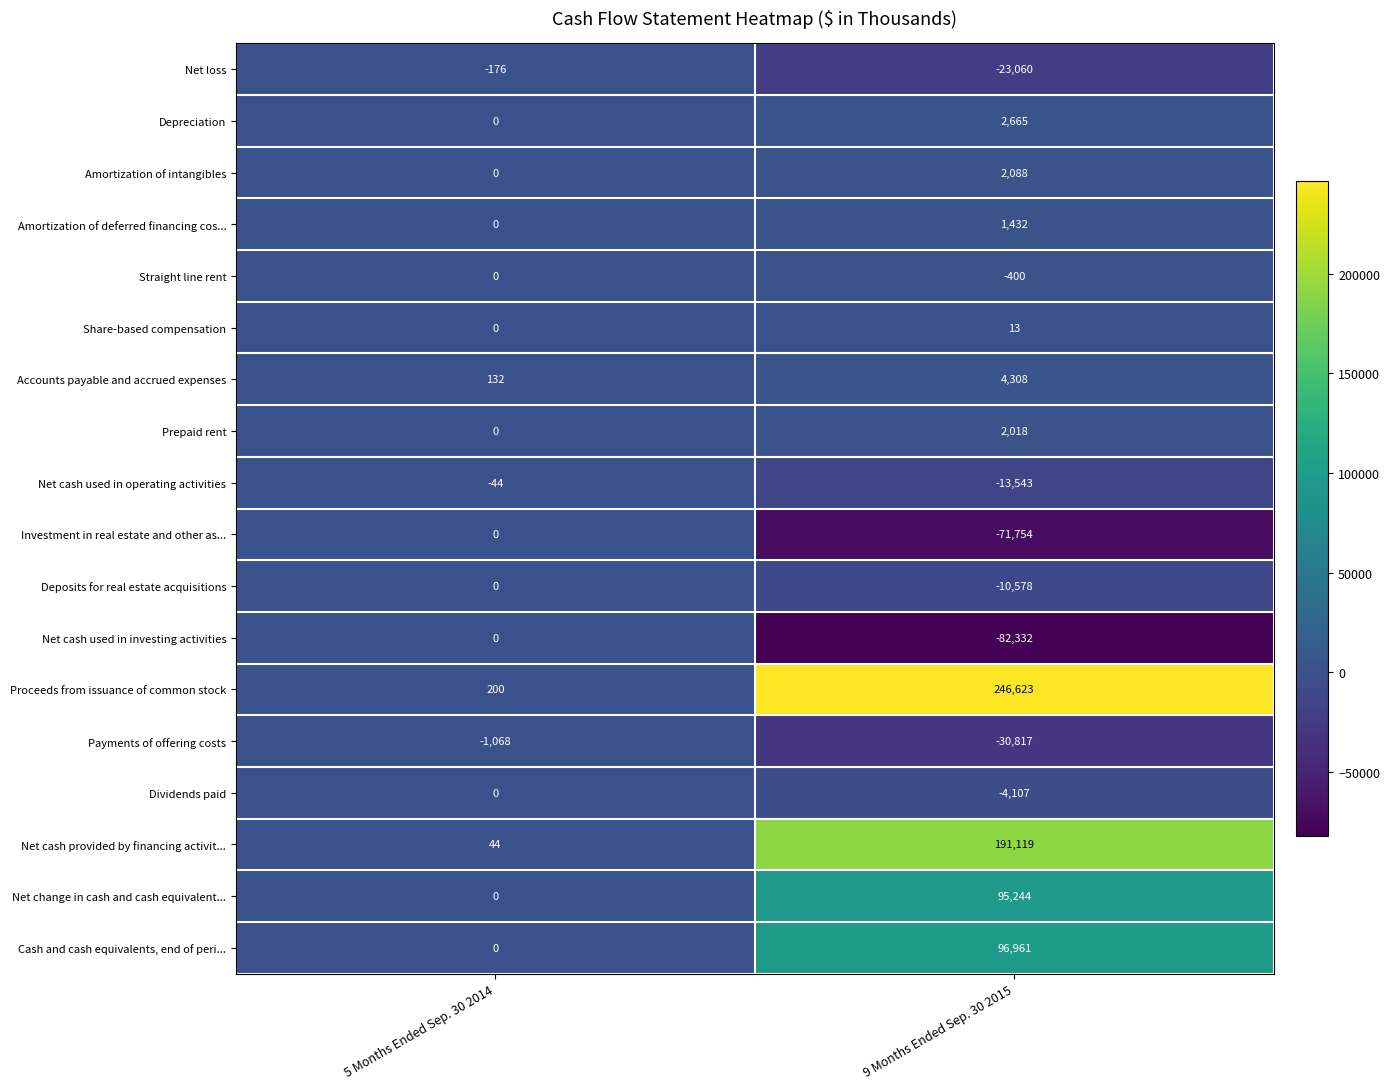

Which series changed the most between 5 Months Ended Sep. 30 2014 and 9 Months Ended Sep. 30 2015?

Proceeds from issuance of common stock